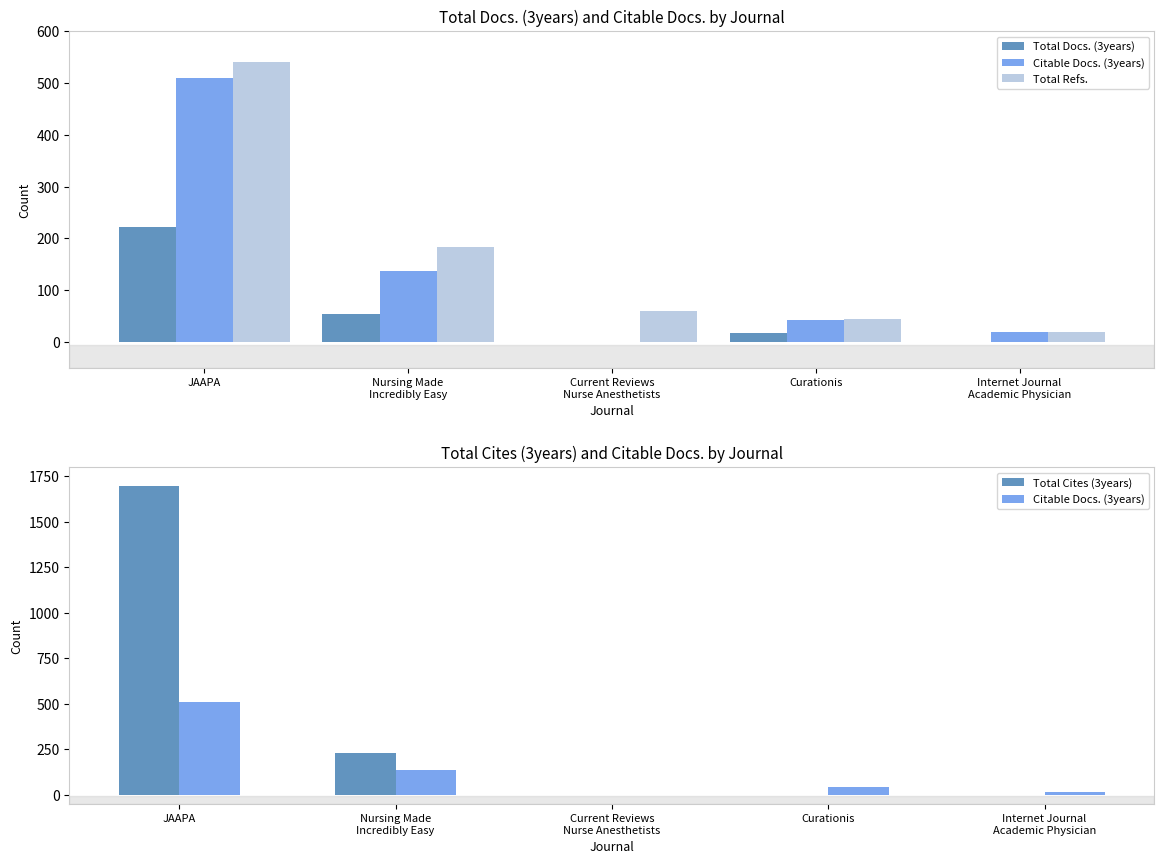

Count the Total Cites (3years) values in the range 0 to 231.

4